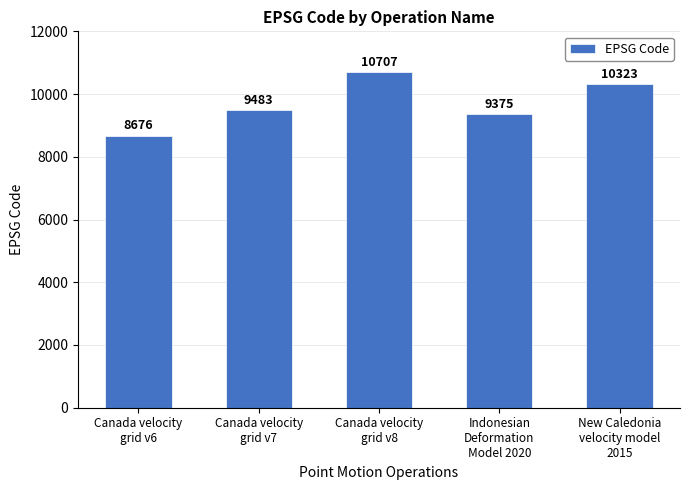

Rank the categories by value from lowest to highest.

Canada velocity
grid v6, Indonesian
Deformation
Model 2020, Canada velocity
grid v7, New Caledonia
velocity model
2015, Canada velocity
grid v8